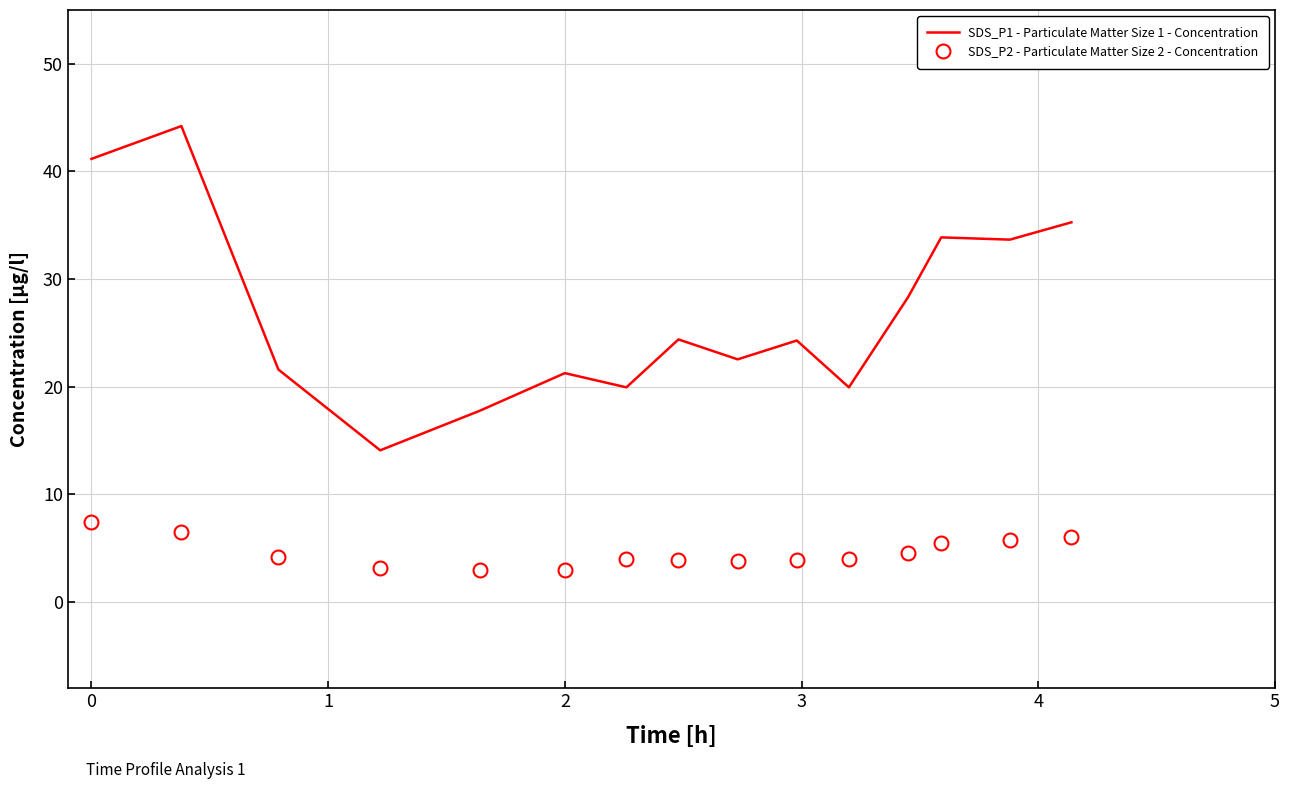

Which series has the widest spread of values?

SDS_P1 - Particulate Matter Size 1 - Concentration